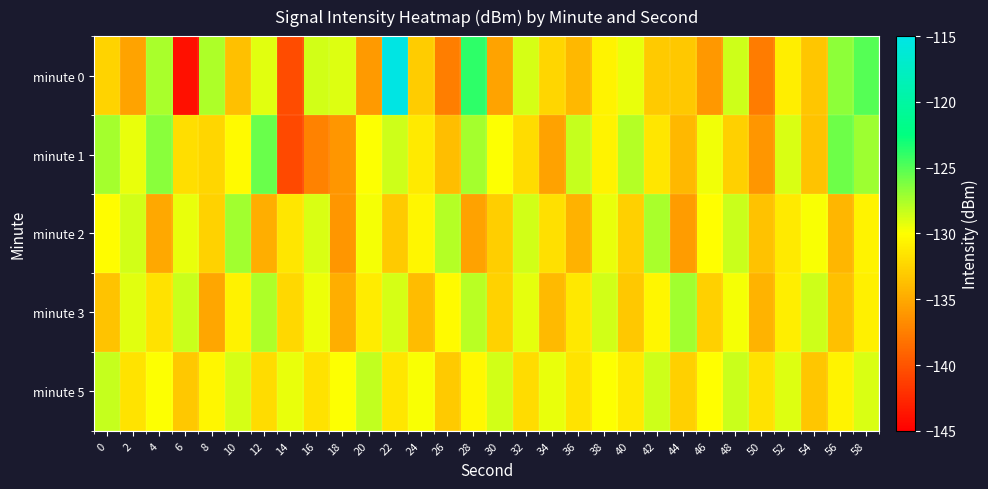

Count the number of data series in this chart.

5